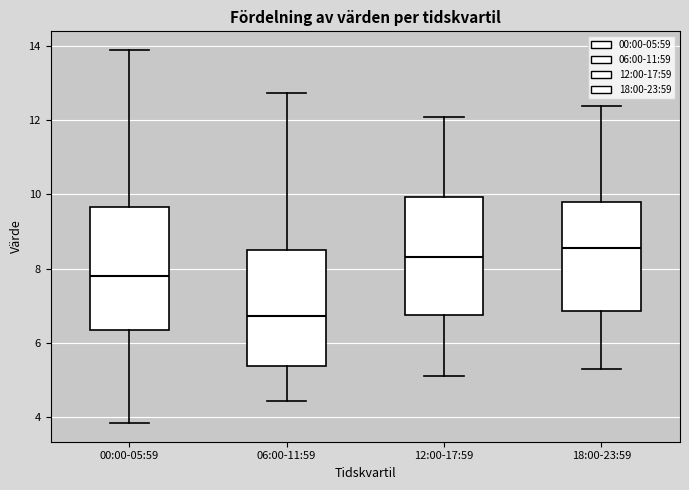

Which box's median line is the lowest?

06:00-11:59